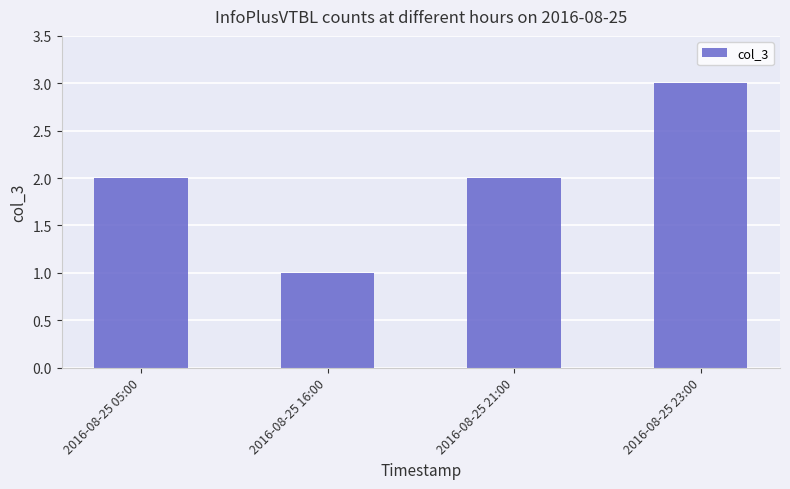

What is the minimum value shown in the chart?

1